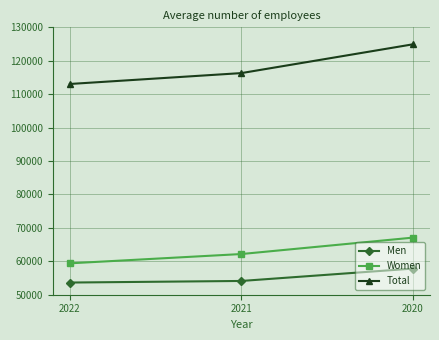

What is the sum of all Men values?

165572